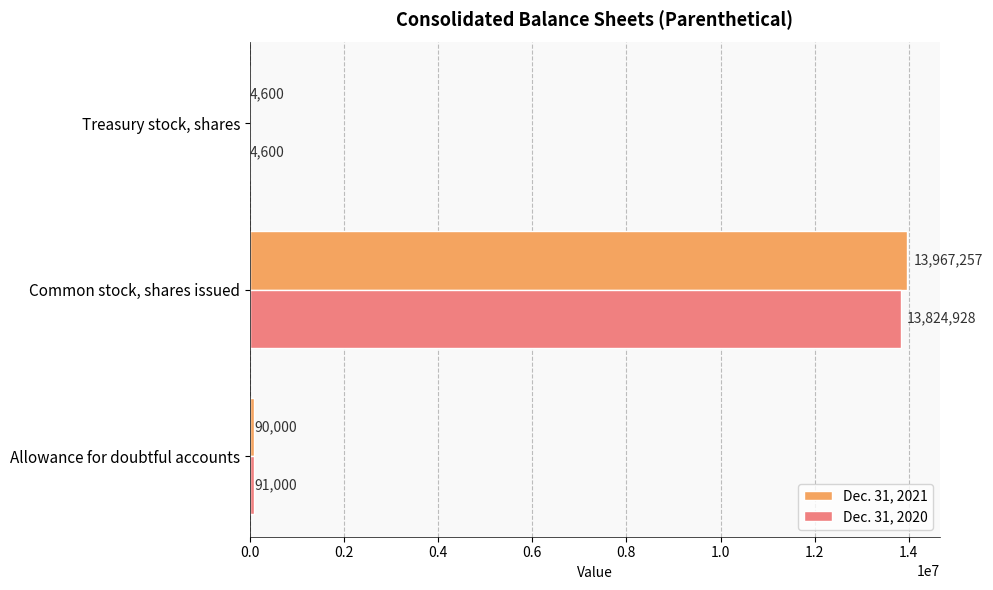

Between Common stock, shares issued and Treasury stock, shares, which series saw the biggest shift?

Dec. 31, 2021